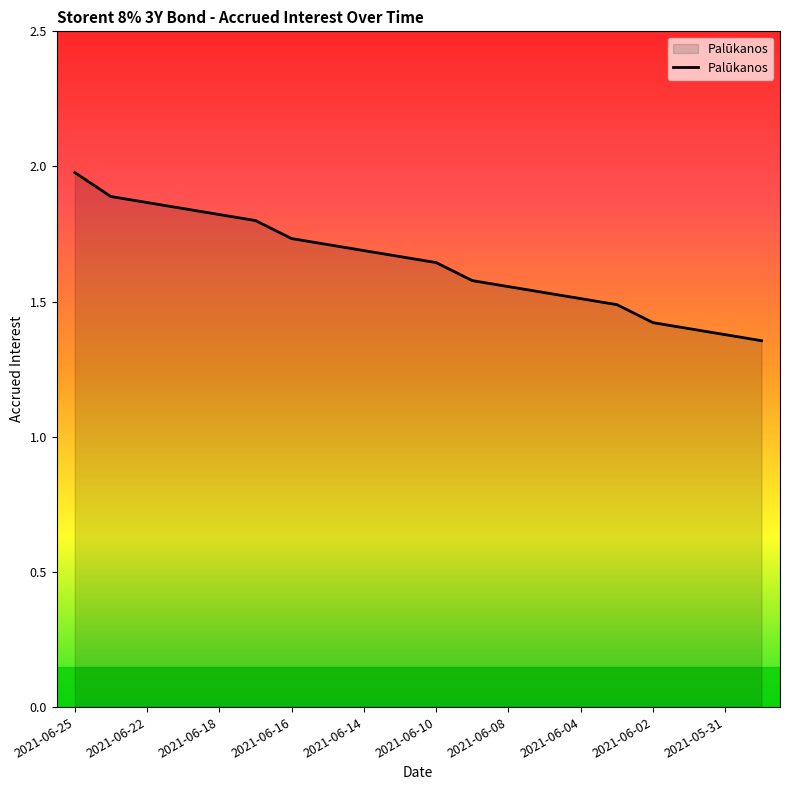

What is the maximum value shown in the chart?

2.0